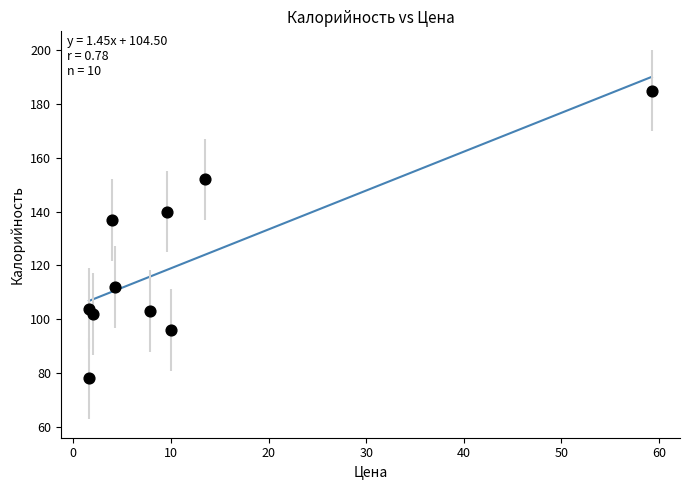

What is the average Y value?

121